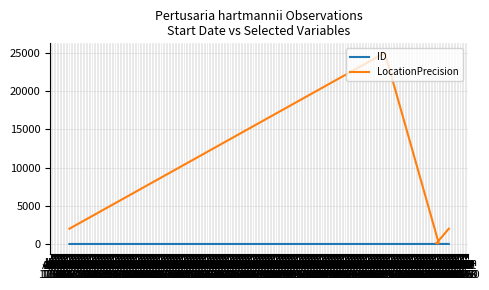

What is the spread (max minus min) of values at Jan
1762?

1995